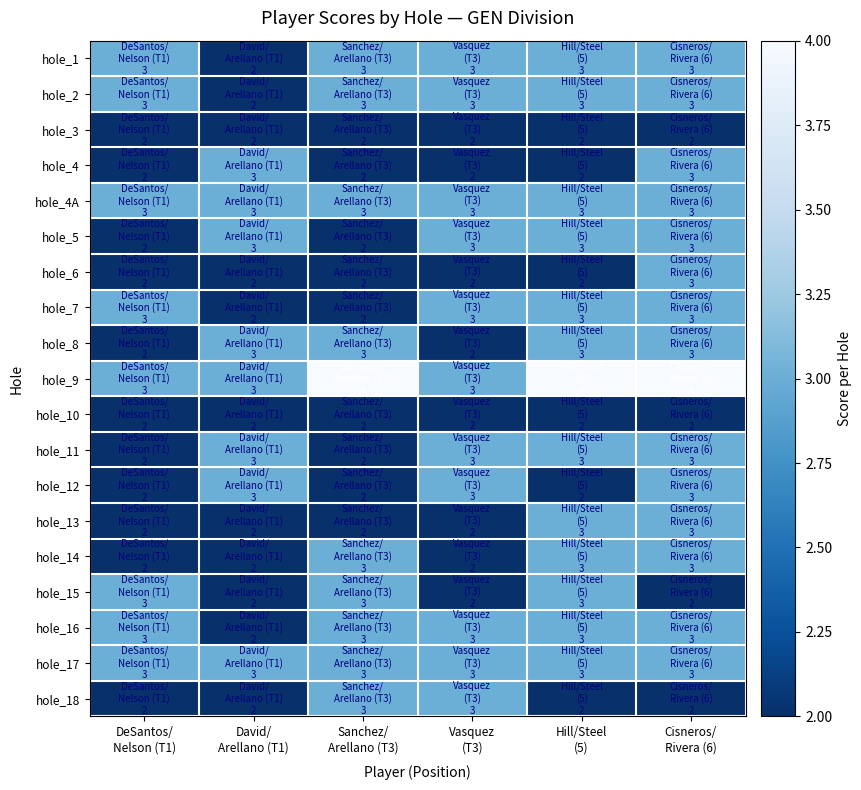

Reading left to right, extract all data points from this chart.

hole_1: DeSantos/
Nelson (T1)=3	David/
Arellano (T1)=2	Sanchez/
Arellano (T3)=3	Vasquez
(T3)=3	Hill/Steel
(5)=3	Cisneros/
Rivera (6)=3
hole_2: DeSantos/
Nelson (T1)=3	David/
Arellano (T1)=2	Sanchez/
Arellano (T3)=3	Vasquez
(T3)=3	Hill/Steel
(5)=3	Cisneros/
Rivera (6)=3
hole_3: DeSantos/
Nelson (T1)=2	David/
Arellano (T1)=2	Sanchez/
Arellano (T3)=2	Vasquez
(T3)=2	Hill/Steel
(5)=2	Cisneros/
Rivera (6)=2
hole_4: DeSantos/
Nelson (T1)=2	David/
Arellano (T1)=3	Sanchez/
Arellano (T3)=2	Vasquez
(T3)=2	Hill/Steel
(5)=2	Cisneros/
Rivera (6)=3
hole_4A: DeSantos/
Nelson (T1)=3	David/
Arellano (T1)=3	Sanchez/
Arellano (T3)=3	Vasquez
(T3)=3	Hill/Steel
(5)=3	Cisneros/
Rivera (6)=3
hole_5: DeSantos/
Nelson (T1)=2	David/
Arellano (T1)=3	Sanchez/
Arellano (T3)=2	Vasquez
(T3)=3	Hill/Steel
(5)=3	Cisneros/
Rivera (6)=3
hole_6: DeSantos/
Nelson (T1)=2	David/
Arellano (T1)=2	Sanchez/
Arellano (T3)=2	Vasquez
(T3)=2	Hill/Steel
(5)=2	Cisneros/
Rivera (6)=3
hole_7: DeSantos/
Nelson (T1)=3	David/
Arellano (T1)=2	Sanchez/
Arellano (T3)=2	Vasquez
(T3)=3	Hill/Steel
(5)=3	Cisneros/
Rivera (6)=3
hole_8: DeSantos/
Nelson (T1)=2	David/
Arellano (T1)=3	Sanchez/
Arellano (T3)=3	Vasquez
(T3)=2	Hill/Steel
(5)=3	Cisneros/
Rivera (6)=3
hole_9: DeSantos/
Nelson (T1)=3	David/
Arellano (T1)=3	Sanchez/
Arellano (T3)=4	Vasquez
(T3)=3	Hill/Steel
(5)=4	Cisneros/
Rivera (6)=4
hole_10: DeSantos/
Nelson (T1)=2	David/
Arellano (T1)=2	Sanchez/
Arellano (T3)=2	Vasquez
(T3)=2	Hill/Steel
(5)=2	Cisneros/
Rivera (6)=2
hole_11: DeSantos/
Nelson (T1)=2	David/
Arellano (T1)=3	Sanchez/
Arellano (T3)=2	Vasquez
(T3)=3	Hill/Steel
(5)=3	Cisneros/
Rivera (6)=3
hole_12: DeSantos/
Nelson (T1)=2	David/
Arellano (T1)=3	Sanchez/
Arellano (T3)=2	Vasquez
(T3)=3	Hill/Steel
(5)=2	Cisneros/
Rivera (6)=3
hole_13: DeSantos/
Nelson (T1)=2	David/
Arellano (T1)=2	Sanchez/
Arellano (T3)=2	Vasquez
(T3)=2	Hill/Steel
(5)=3	Cisneros/
Rivera (6)=3
hole_14: DeSantos/
Nelson (T1)=2	David/
Arellano (T1)=2	Sanchez/
Arellano (T3)=3	Vasquez
(T3)=2	Hill/Steel
(5)=3	Cisneros/
Rivera (6)=3
hole_15: DeSantos/
Nelson (T1)=3	David/
Arellano (T1)=2	Sanchez/
Arellano (T3)=3	Vasquez
(T3)=2	Hill/Steel
(5)=3	Cisneros/
Rivera (6)=2
hole_16: DeSantos/
Nelson (T1)=3	David/
Arellano (T1)=2	Sanchez/
Arellano (T3)=3	Vasquez
(T3)=3	Hill/Steel
(5)=3	Cisneros/
Rivera (6)=3
hole_17: DeSantos/
Nelson (T1)=3	David/
Arellano (T1)=3	Sanchez/
Arellano (T3)=3	Vasquez
(T3)=3	Hill/Steel
(5)=3	Cisneros/
Rivera (6)=3
hole_18: DeSantos/
Nelson (T1)=2	David/
Arellano (T1)=2	Sanchez/
Arellano (T3)=3	Vasquez
(T3)=3	Hill/Steel
(5)=2	Cisneros/
Rivera (6)=2